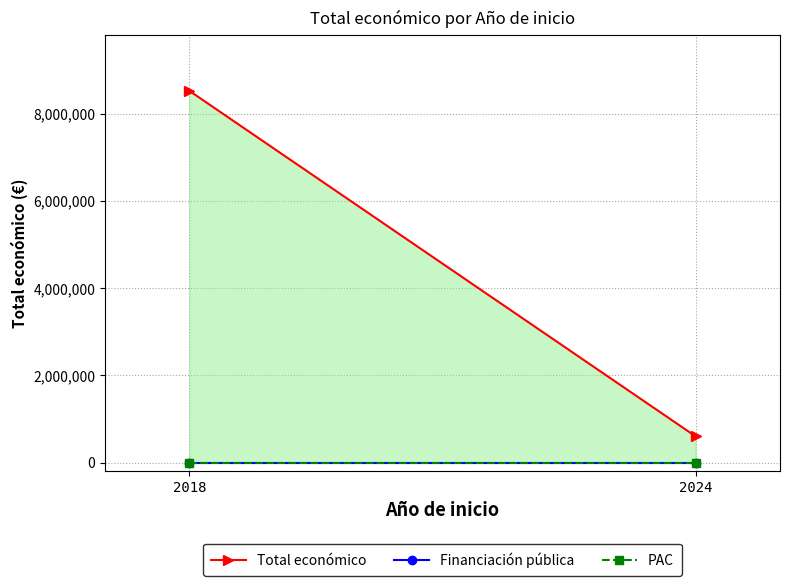

What is the difference between the maximum and minimum values in the Total económico series?

7927844